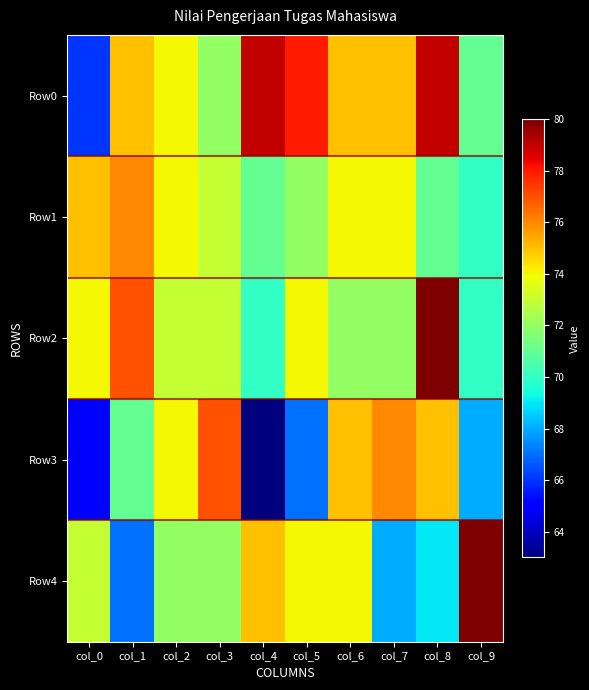

At which category is the sum across all series the highest?

col_8